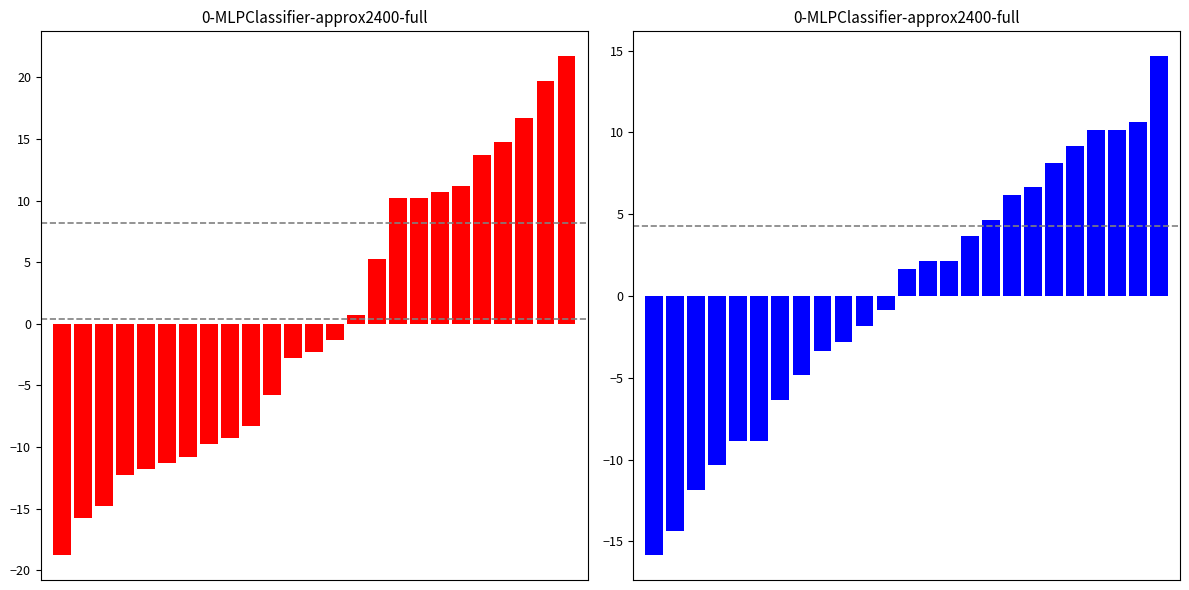

How many groups of bars are there?

25